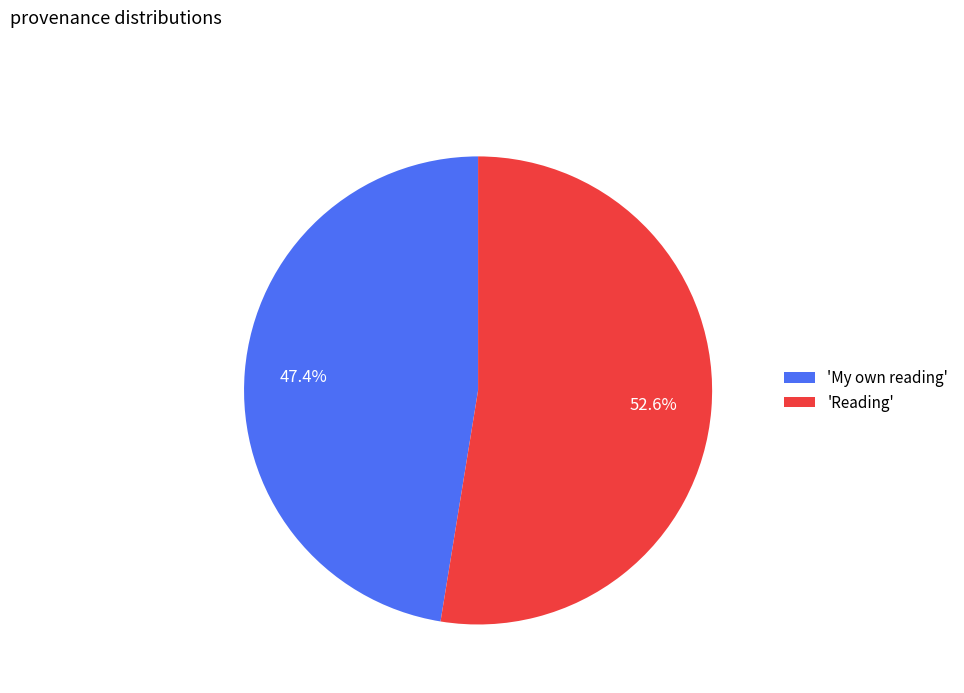

Count the number of slices in the pie.

2